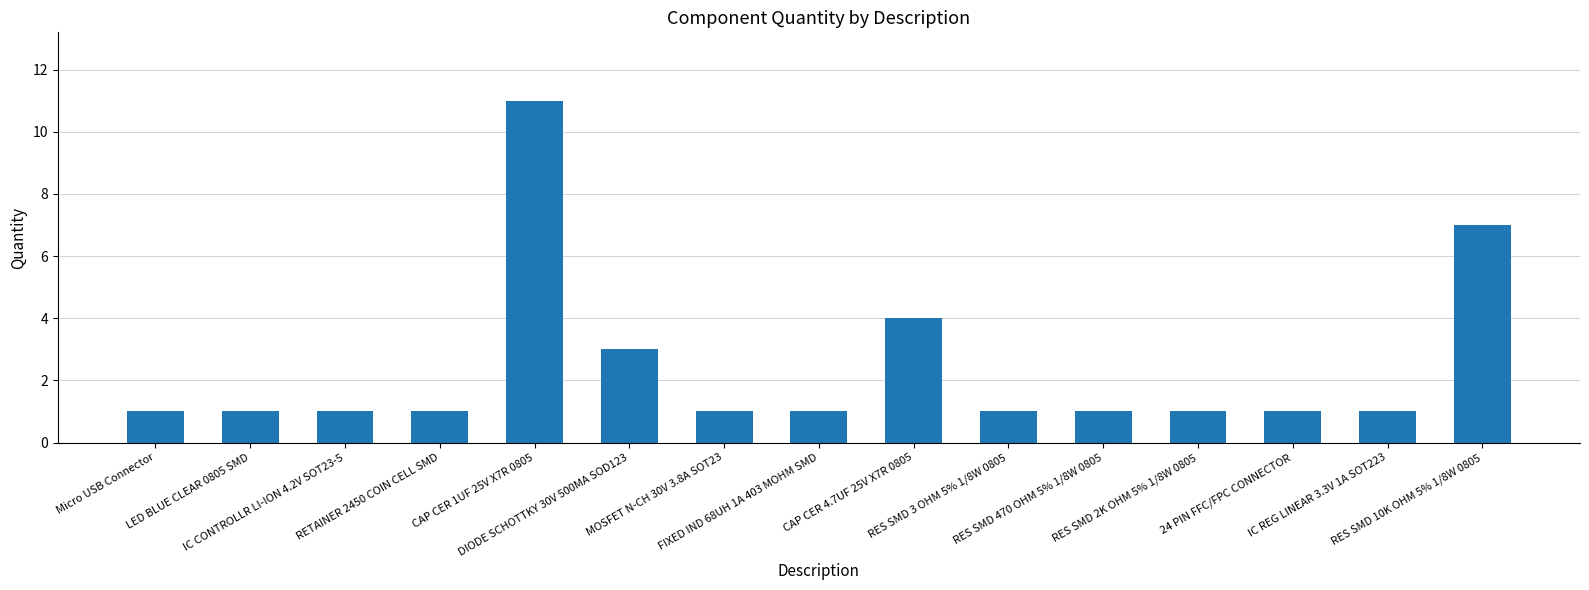

What is the maximum value shown in the chart?

11